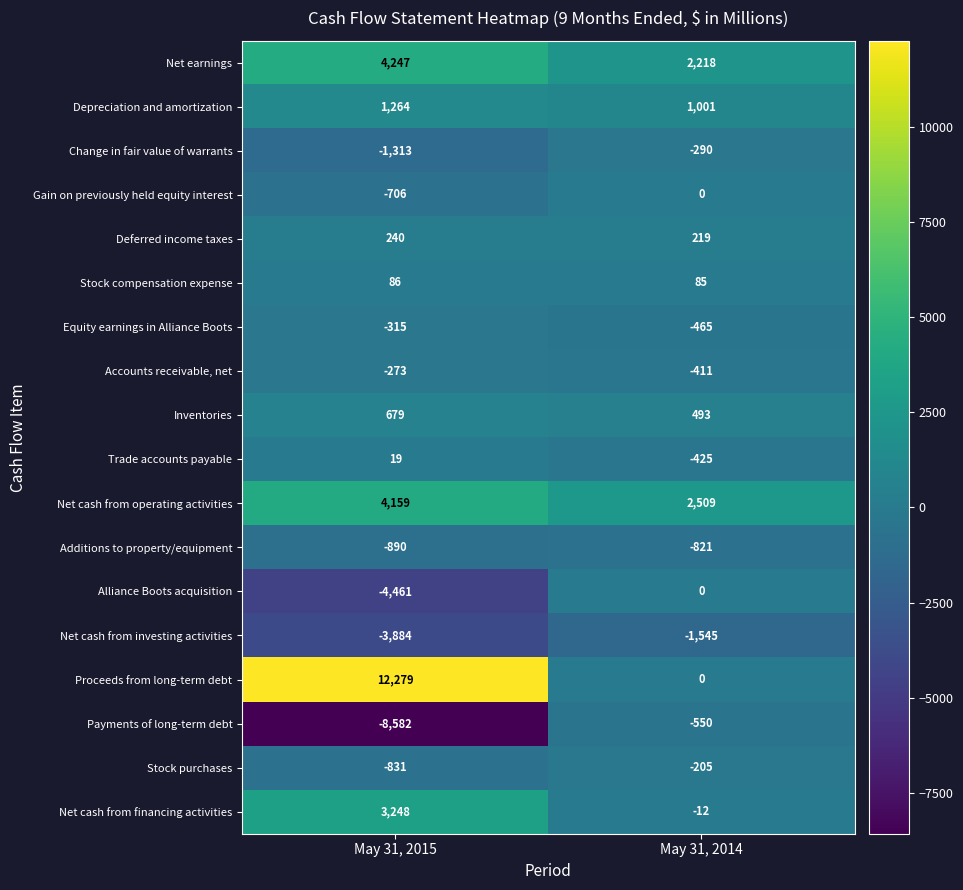

What value does the Gain on previously held equity interest series have at May 31, 2015?

-706